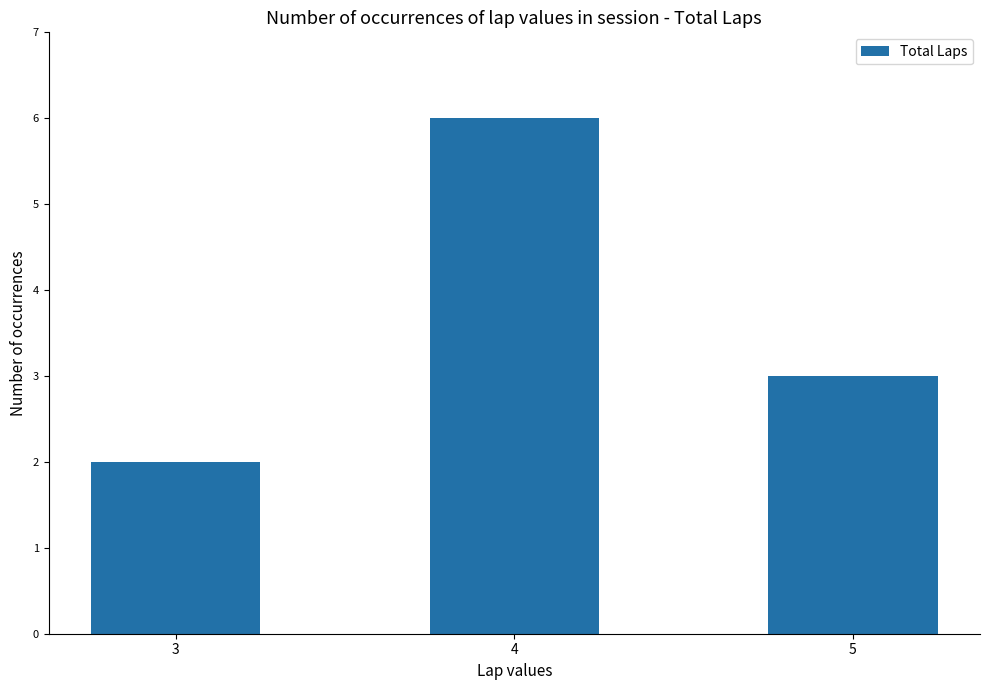

How many data points are less than 3?

1